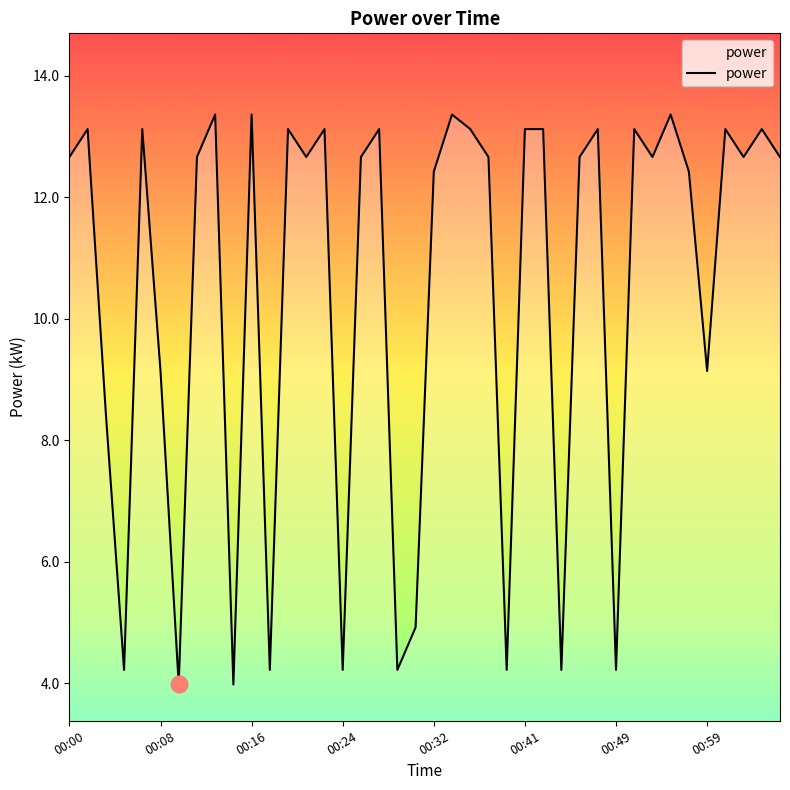

What is the difference between the maximum and minimum values?

9.4